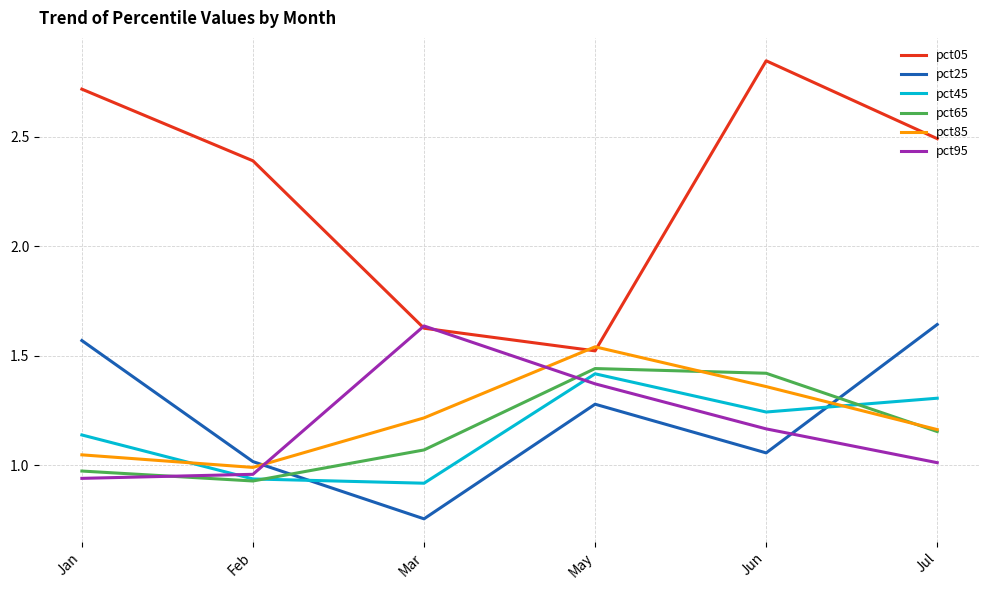

How many interior local valleys does the pct45 series have?

2